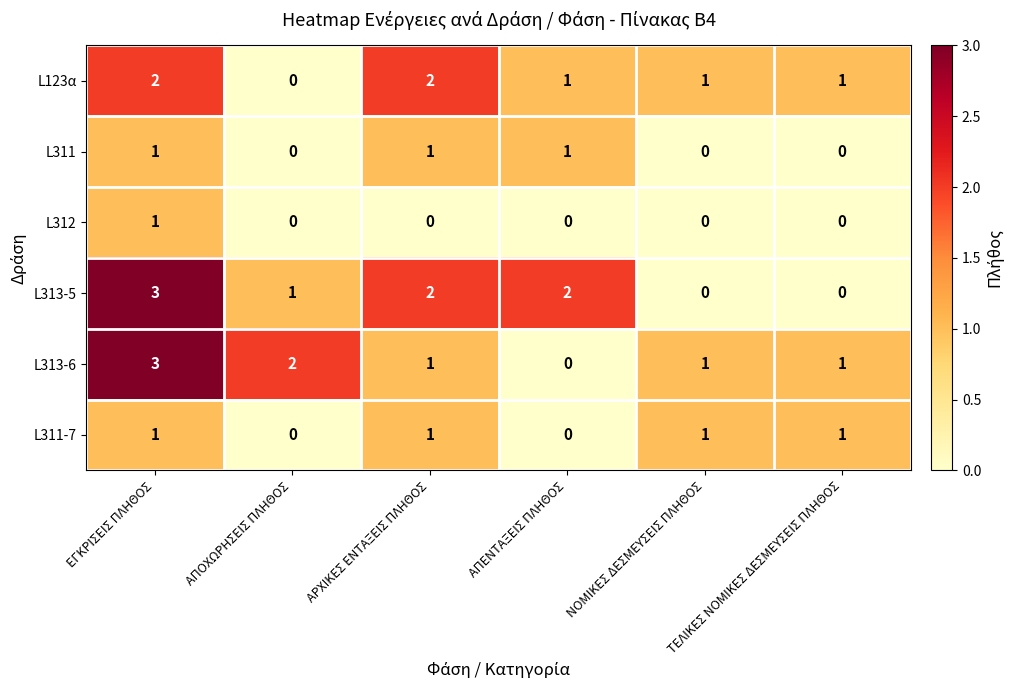

What is the sum of all L123α values?

7